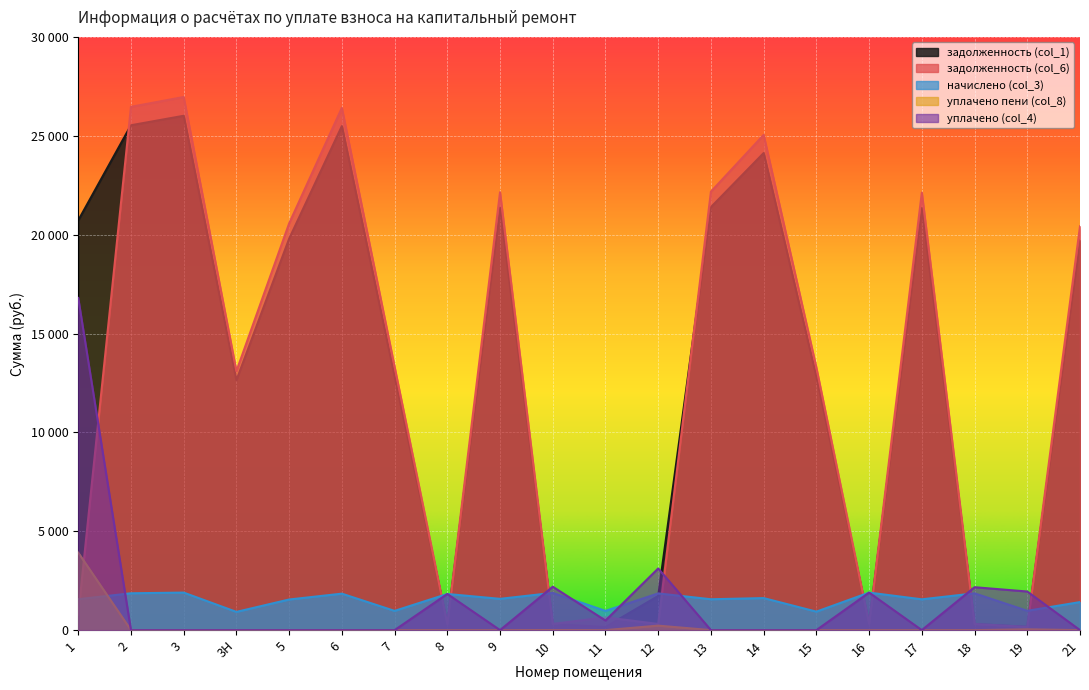

True or false: уплачено (col_4) has a value of 2170.3 at 18.

True